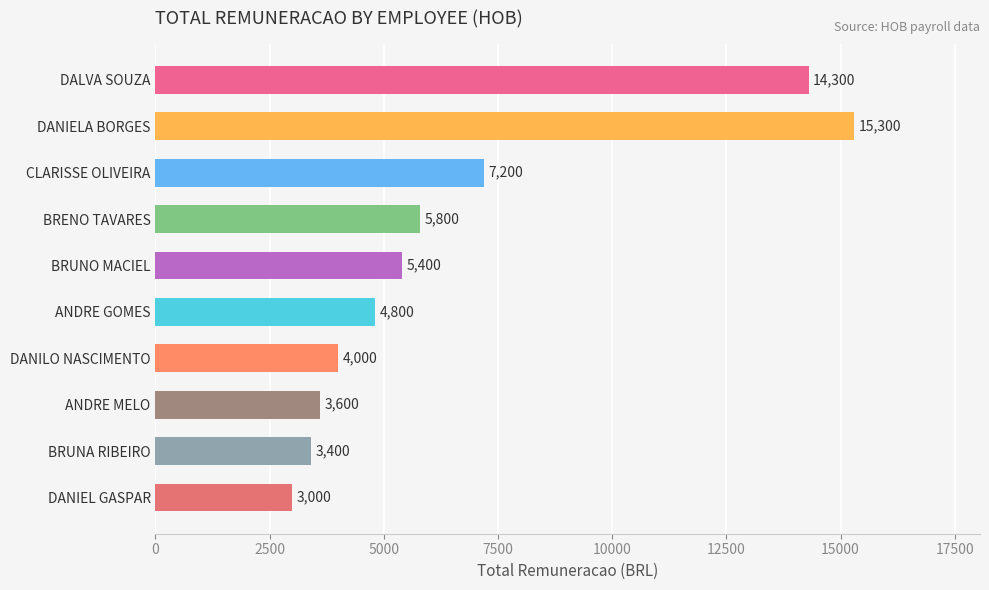

Rank the categories by value from lowest to highest.

DANIEL GASPAR, BRUNA RIBEIRO, ANDRE MELO, DANILO NASCIMENTO, ANDRE GOMES, BRUNO MACIEL, BRENO TAVARES, CLARISSE OLIVEIRA, DALVA SOUZA, DANIELA BORGES